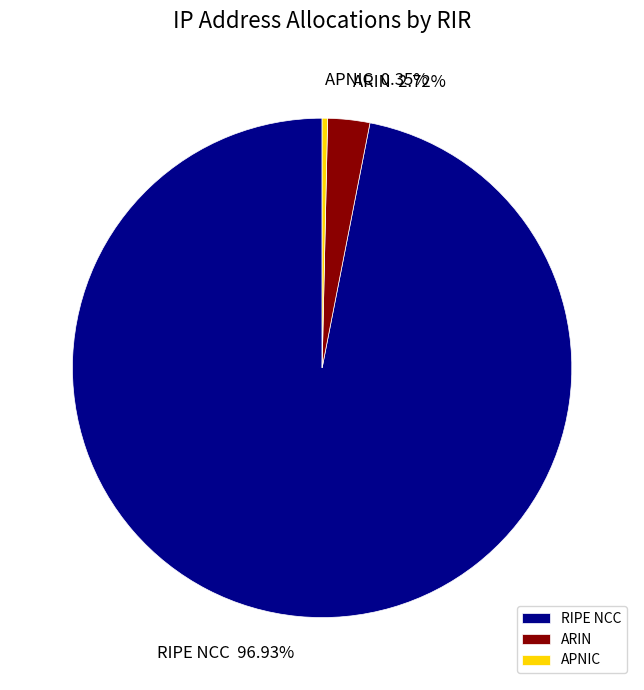

Which category has the biggest portion of the pie?

RIPE NCC